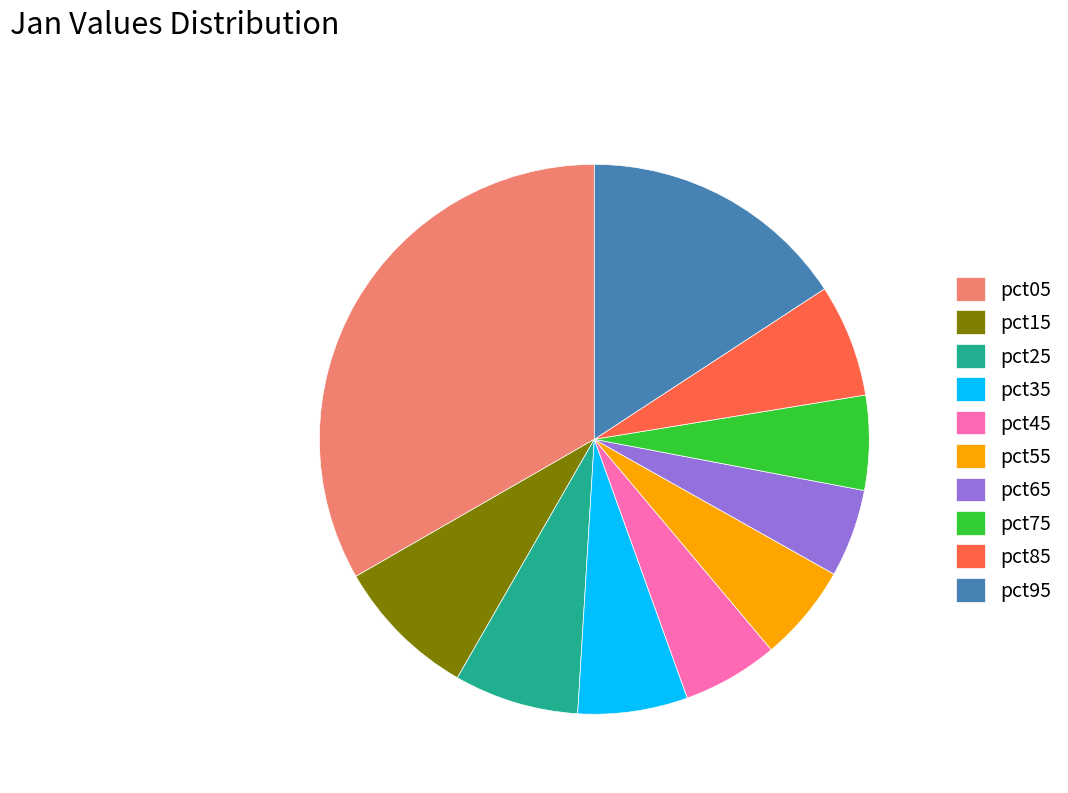

Do pct95 and pct45 together represent more than half of the pie?

No